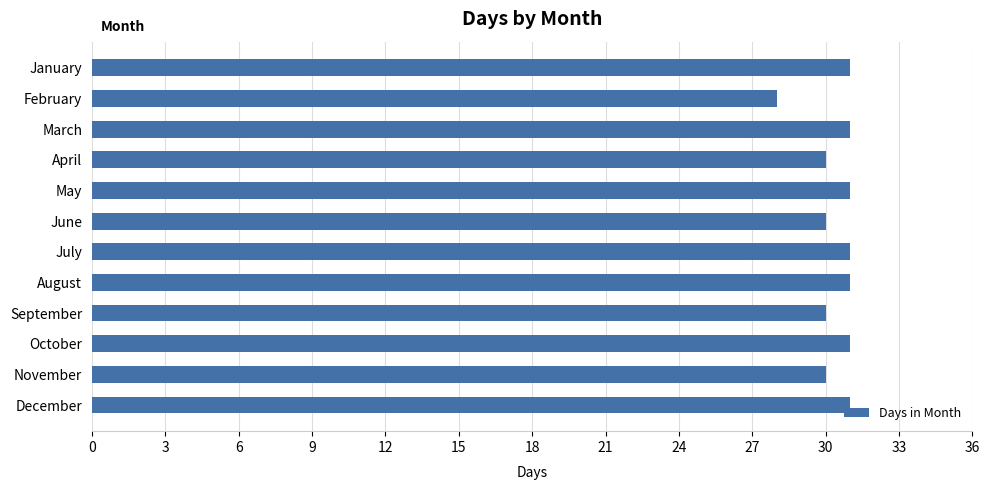

Approximately how many times larger is the value at October compared to February?

1.1